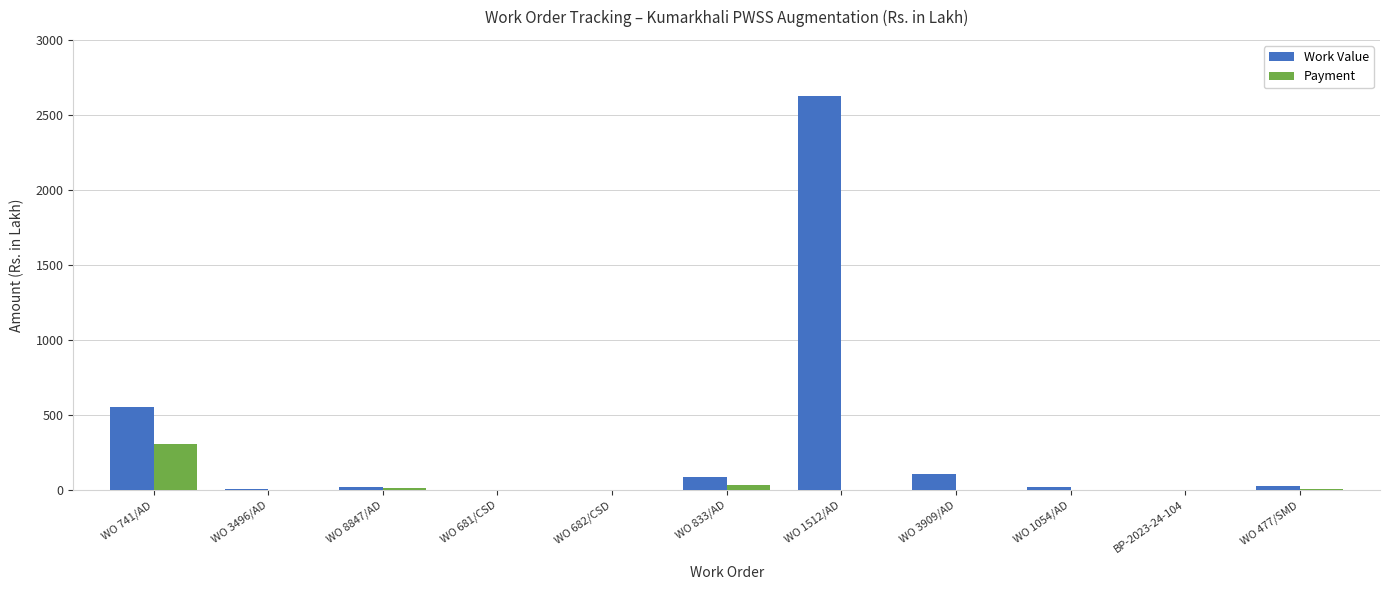

What is the sum of the Payment values at WO 833/AD and WO 682/CSD?

38.3